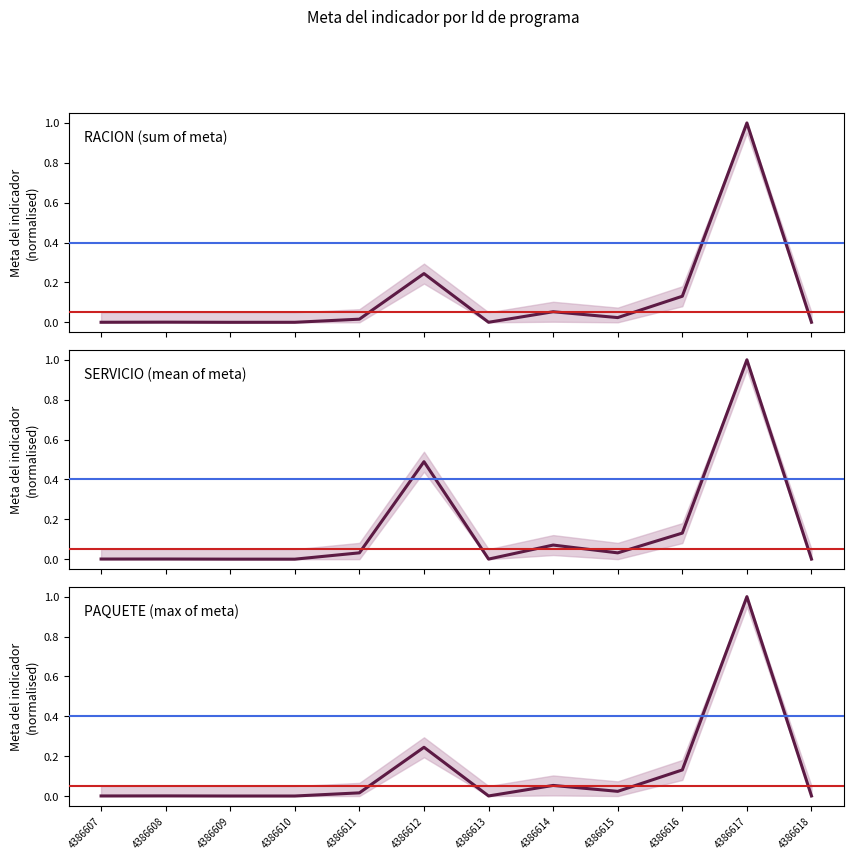

At 4386612, list the series in order from largest to smallest.

SERVICIO (mean of meta), PAQUETE (max of meta), RACION (sum of meta)